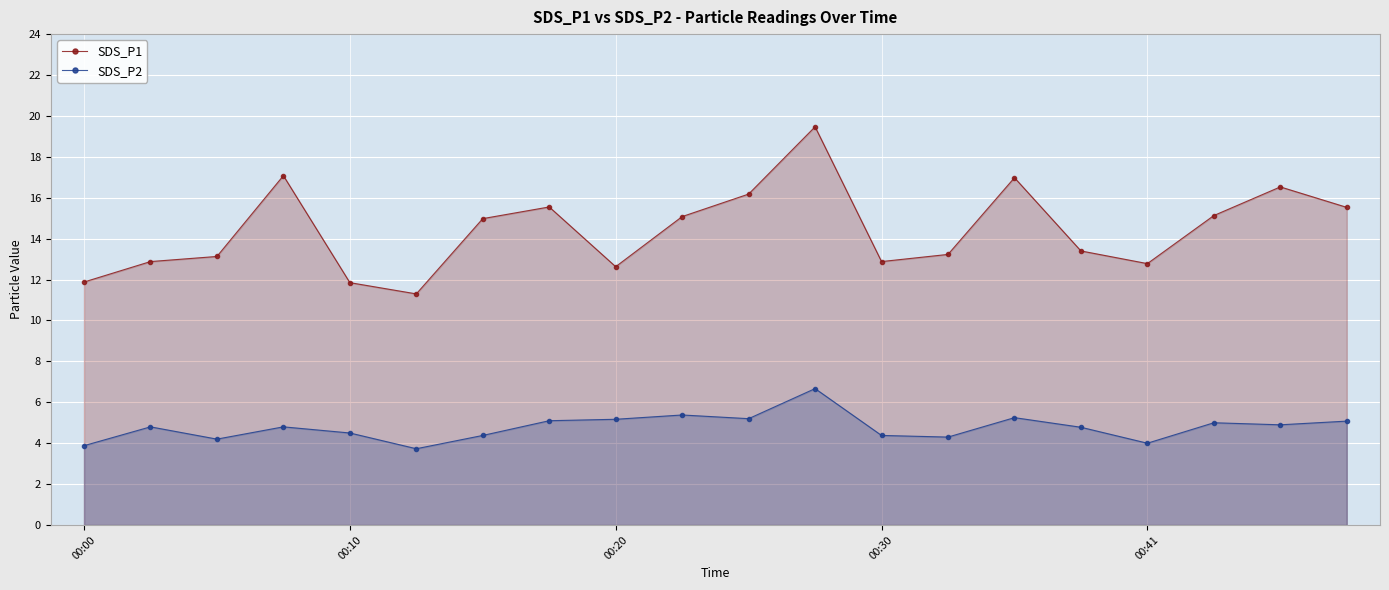

Count the number of data series in this chart.

2